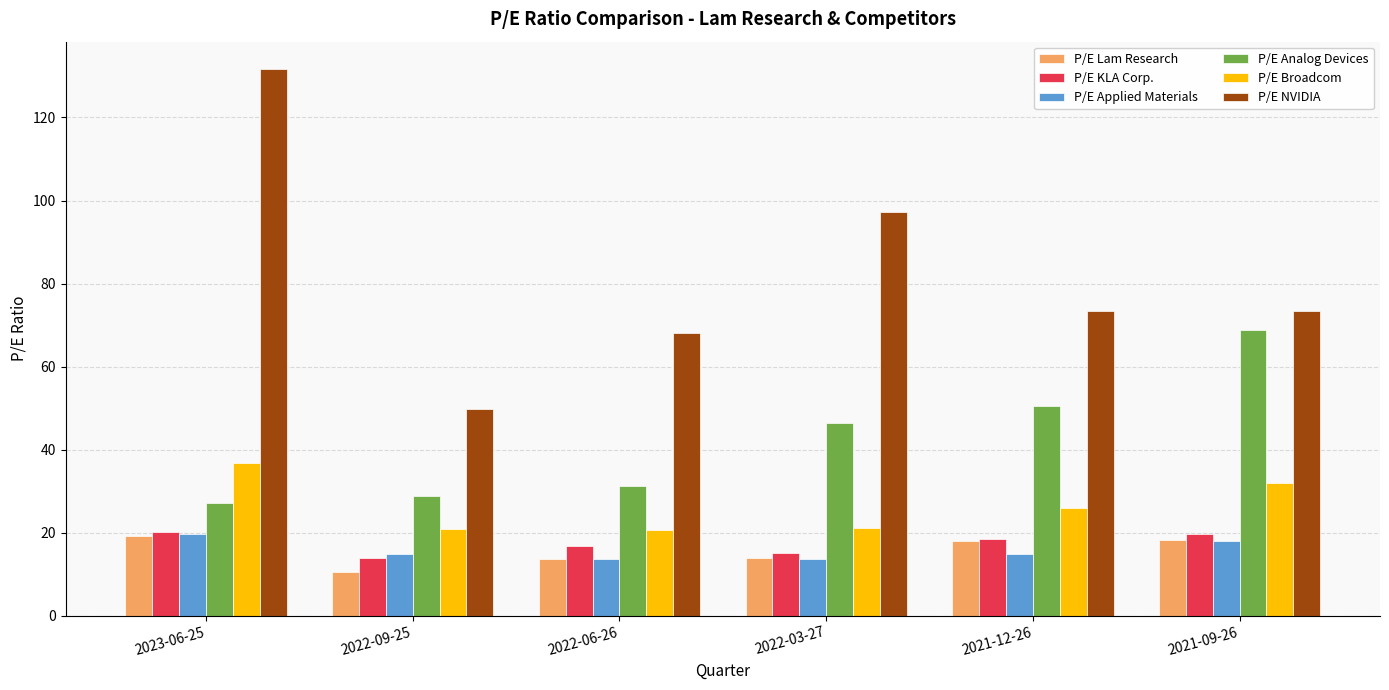

Which series has the largest range (max minus min)?

P/E NVIDIA